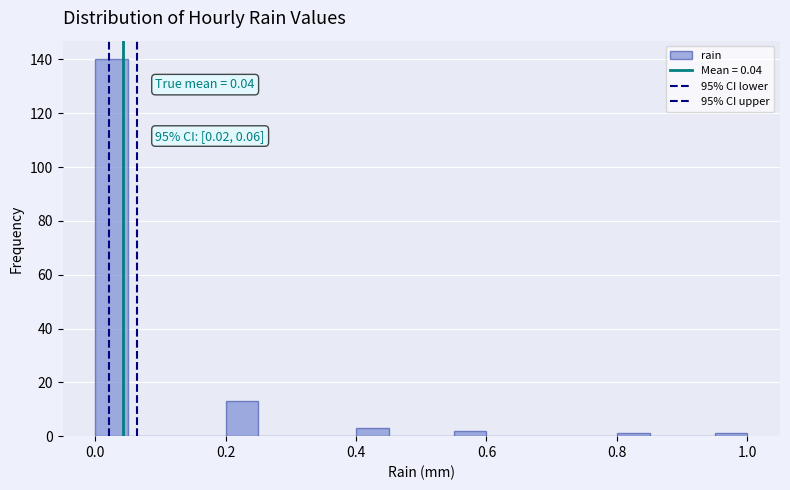

Around what value on the x-axis is the tallest bar? Give the approximate position of its centre, as read against the axis.

0.02